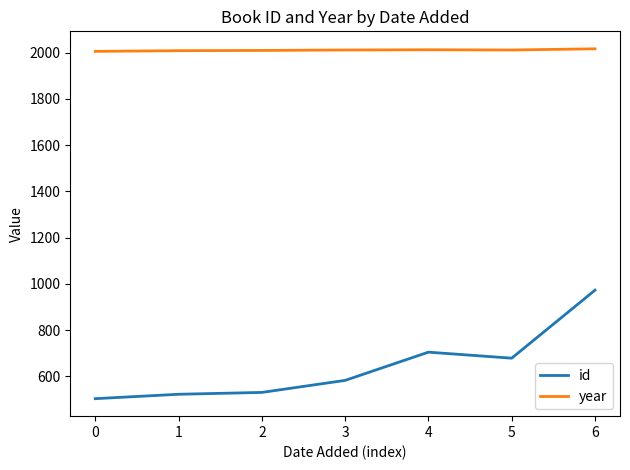

At which label is id closest to 738?

4